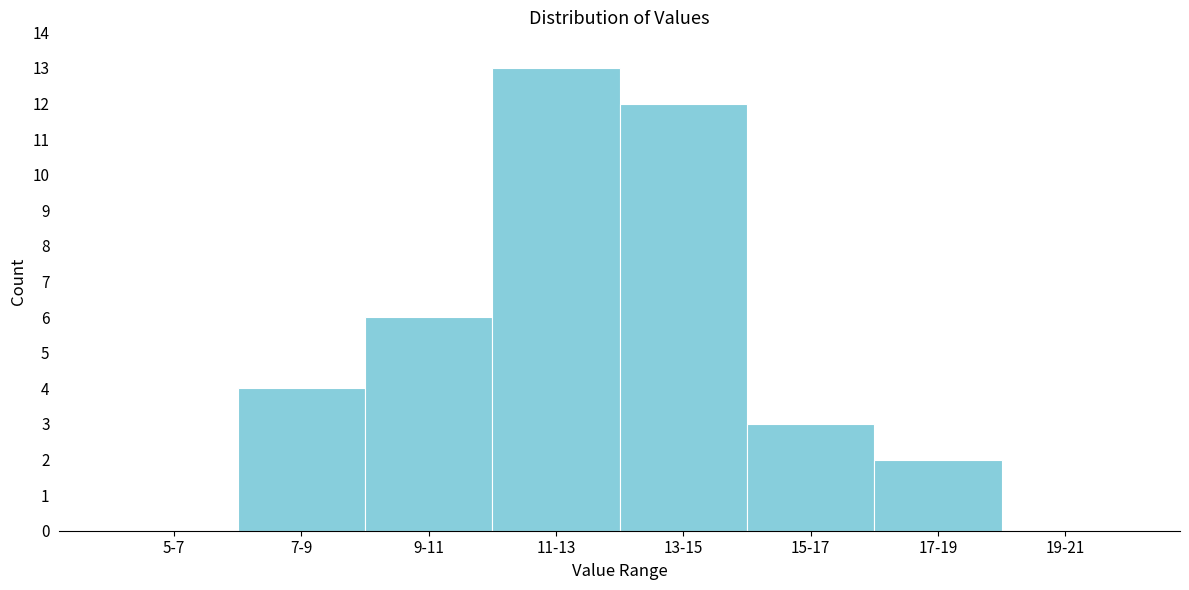

Reading left to right, list all the values displayed in this chart.

5-7=0	7-9=4	9-11=6	11-13=13	13-15=12	15-17=3	17-19=2	19-21=0